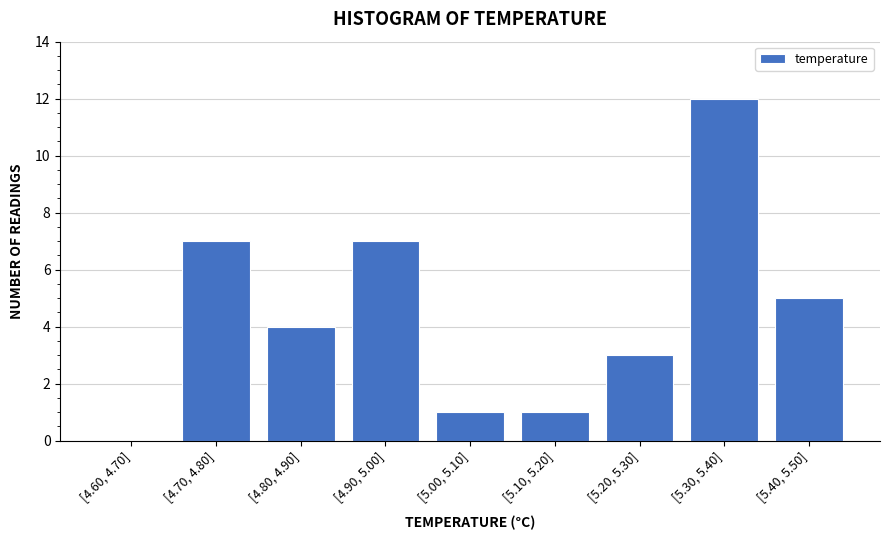

Reading left to right, what are all the values shown in this chart?

[4.60, 4.70]=0	[4.70, 4.80]=7	[4.80, 4.90]=4	[4.90, 5.00]=7	[5.00, 5.10]=1	[5.10, 5.20]=1	[5.20, 5.30]=3	[5.30, 5.40]=12	[5.40, 5.50]=5